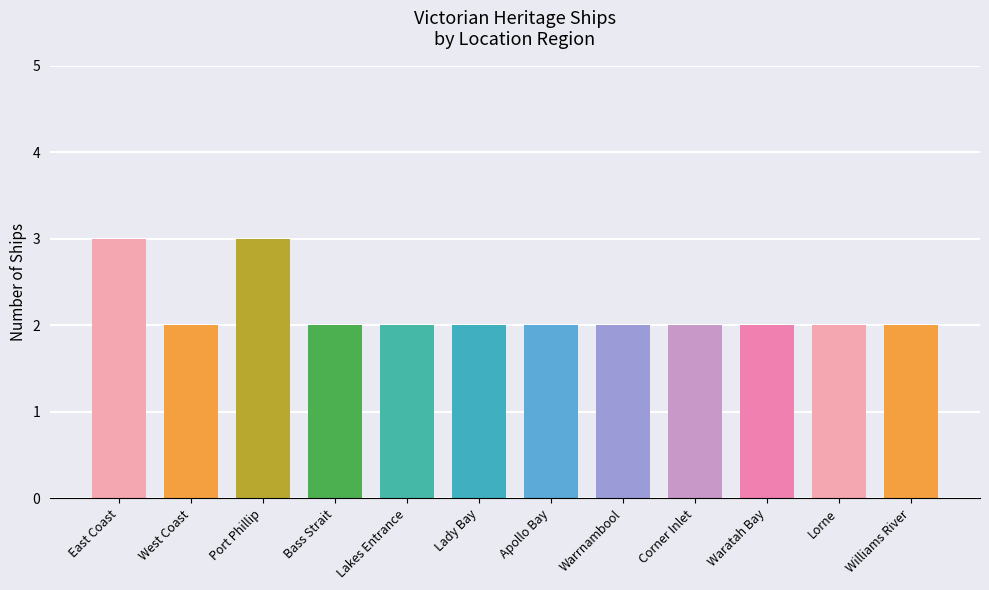

What is the difference between the maximum and minimum values?

1